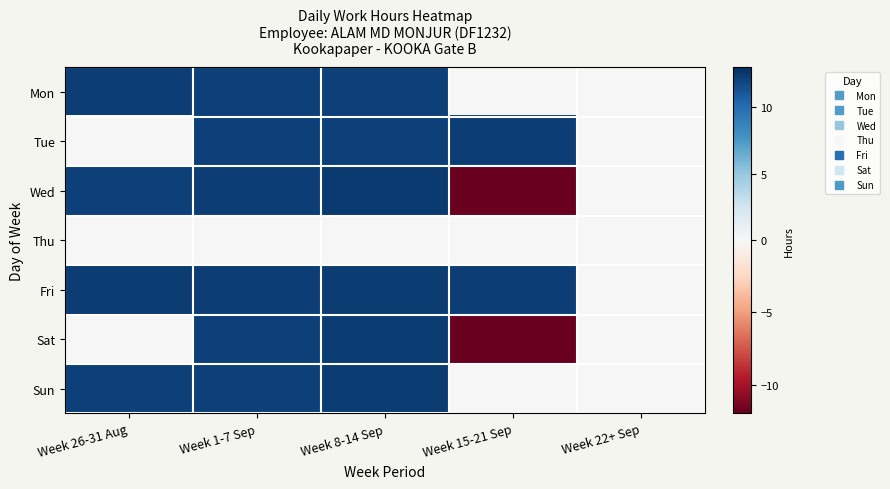

How many series are shown in this chart?

7